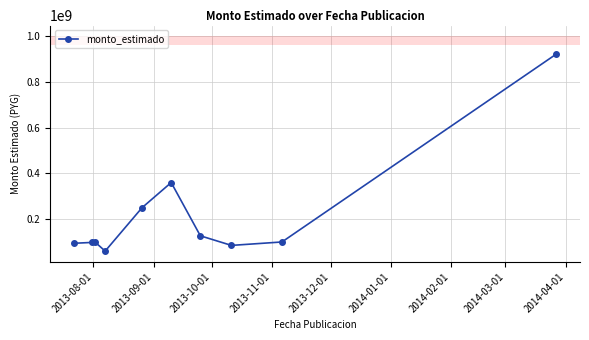

What is the value of the 10th point from the left?

921045000